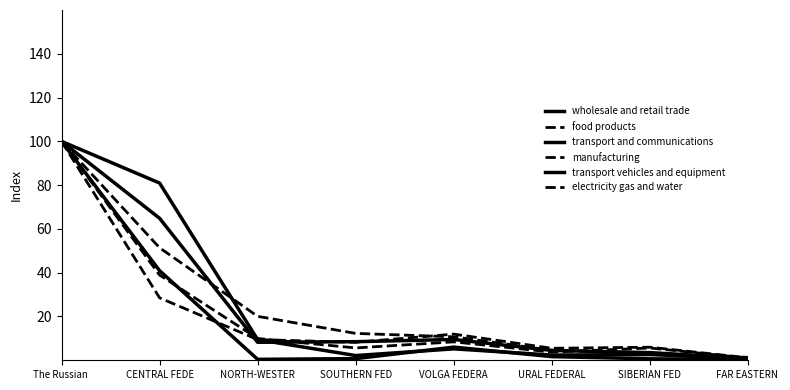

Which label corresponds to the smallest value in the chart?

FAR EASTERN 